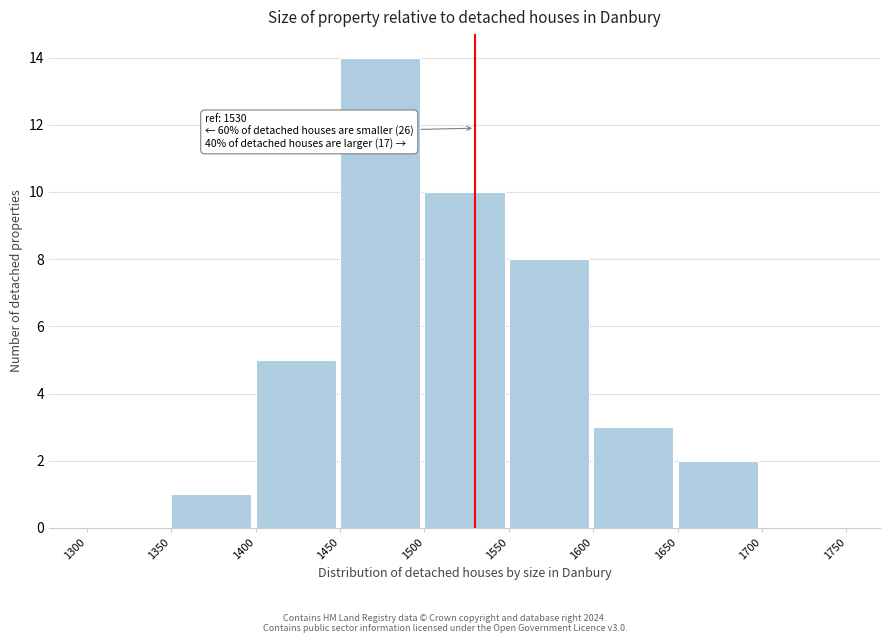

Over which range of the x-axis is the bar tallest?

1450 to 1500